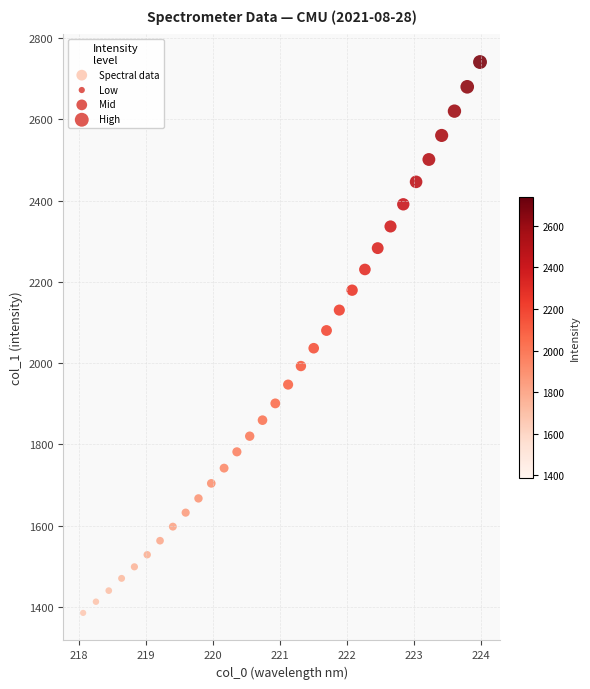

What is the range of X values (max minus min)?

5.9